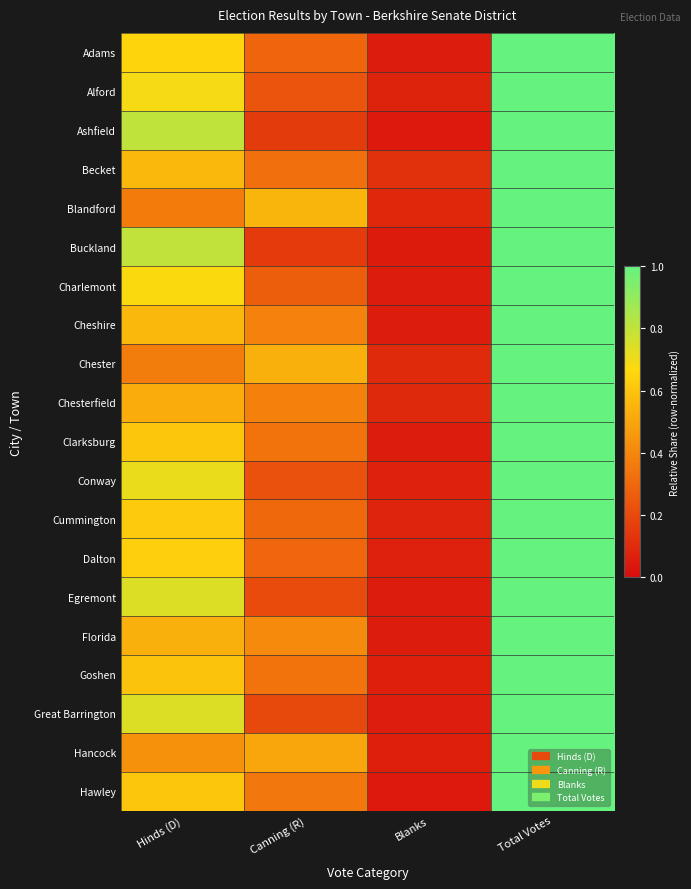

Reading right to left, transcribe all the data shown in this chart.

Adams: Total Votes=1.0	Blanks=0.1	Canning (R)=0.3	Hinds (D)=0.7
Alford: Total Votes=1.0	Blanks=0.1	Canning (R)=0.2	Hinds (D)=0.7
Ashfield: Total Votes=1.0	Blanks=0.0	Canning (R)=0.2	Hinds (D)=0.8
Becket: Total Votes=1.0	Blanks=0.1	Canning (R)=0.3	Hinds (D)=0.6
Blandford: Total Votes=1.0	Blanks=0.1	Canning (R)=0.6	Hinds (D)=0.4
Buckland: Total Votes=1.0	Blanks=0.1	Canning (R)=0.2	Hinds (D)=0.8
Charlemont: Total Votes=1.0	Blanks=0.1	Canning (R)=0.3	Hinds (D)=0.7
Cheshire: Total Votes=1.0	Blanks=0.1	Canning (R)=0.4	Hinds (D)=0.6
Chester: Total Votes=1.0	Blanks=0.1	Canning (R)=0.5	Hinds (D)=0.4
Chesterfield: Total Votes=1.0	Blanks=0.1	Canning (R)=0.4	Hinds (D)=0.5
Clarksburg: Total Votes=1.0	Blanks=0.1	Canning (R)=0.3	Hinds (D)=0.6
Conway: Total Votes=1.0	Blanks=0.1	Canning (R)=0.2	Hinds (D)=0.7
Cummington: Total Votes=1.0	Blanks=0.1	Canning (R)=0.3	Hinds (D)=0.6
Dalton: Total Votes=1.0	Blanks=0.1	Canning (R)=0.3	Hinds (D)=0.6
Egremont: Total Votes=1.0	Blanks=0.1	Canning (R)=0.2	Hinds (D)=0.7
Florida: Total Votes=1.0	Blanks=0.1	Canning (R)=0.4	Hinds (D)=0.5
Goshen: Total Votes=1.0	Blanks=0.1	Canning (R)=0.3	Hinds (D)=0.6
Great Barrington: Total Votes=1.0	Blanks=0.1	Canning (R)=0.2	Hinds (D)=0.7
Hancock: Total Votes=1.0	Blanks=0.1	Canning (R)=0.5	Hinds (D)=0.4
Hawley: Total Votes=1.0	Blanks=0.0	Canning (R)=0.3	Hinds (D)=0.6